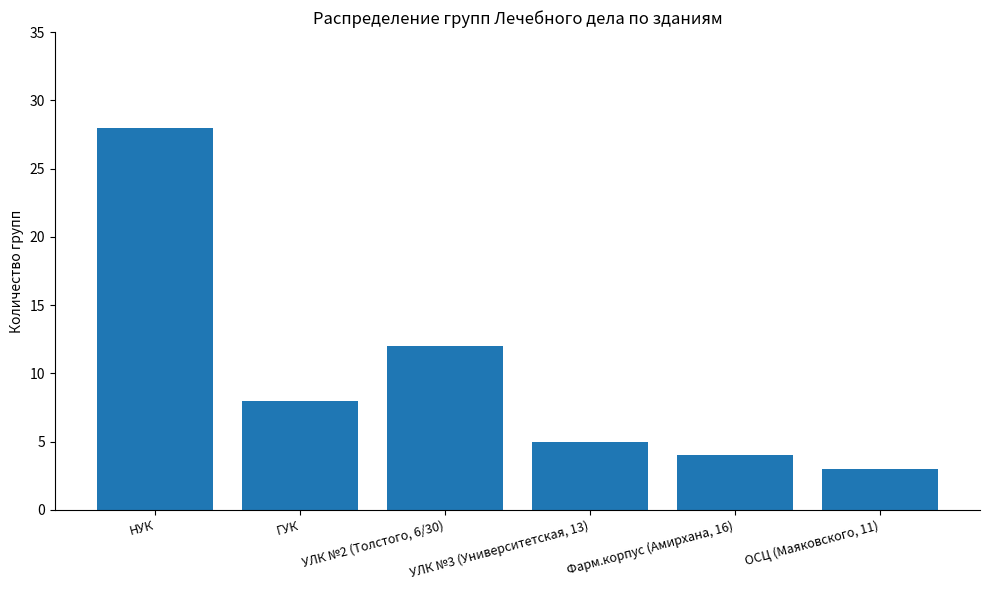

What is the difference between the maximum and second lowest values?

24